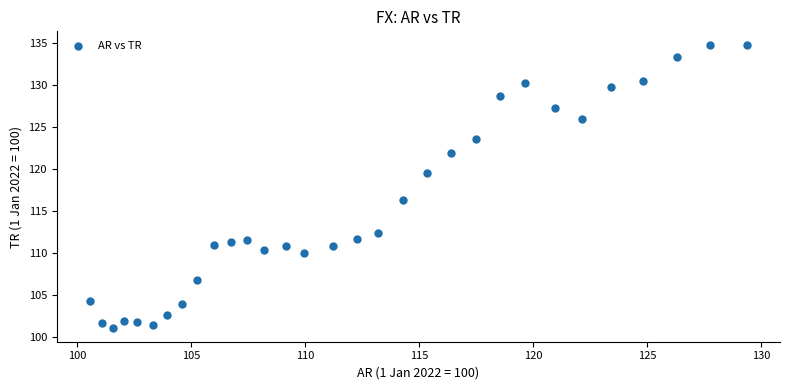

What Y value in the scatter plot is closest to 117?

116.4